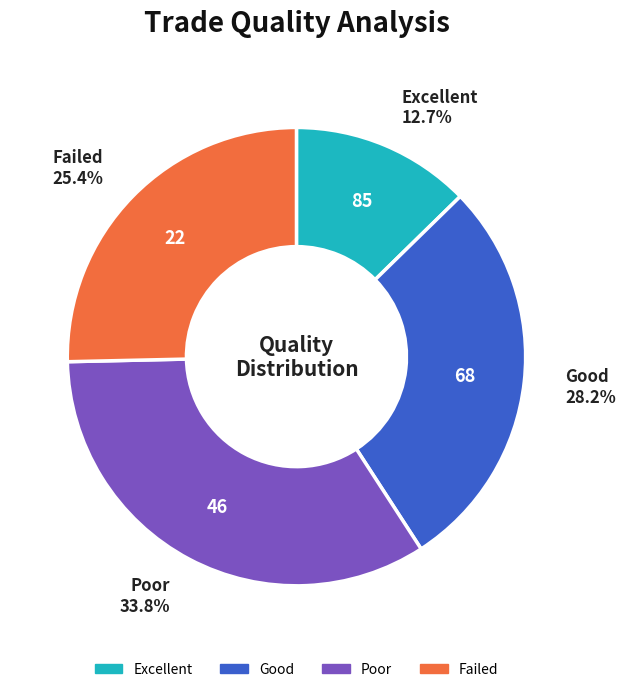

Is there any slice that represents more than half of the pie?

No